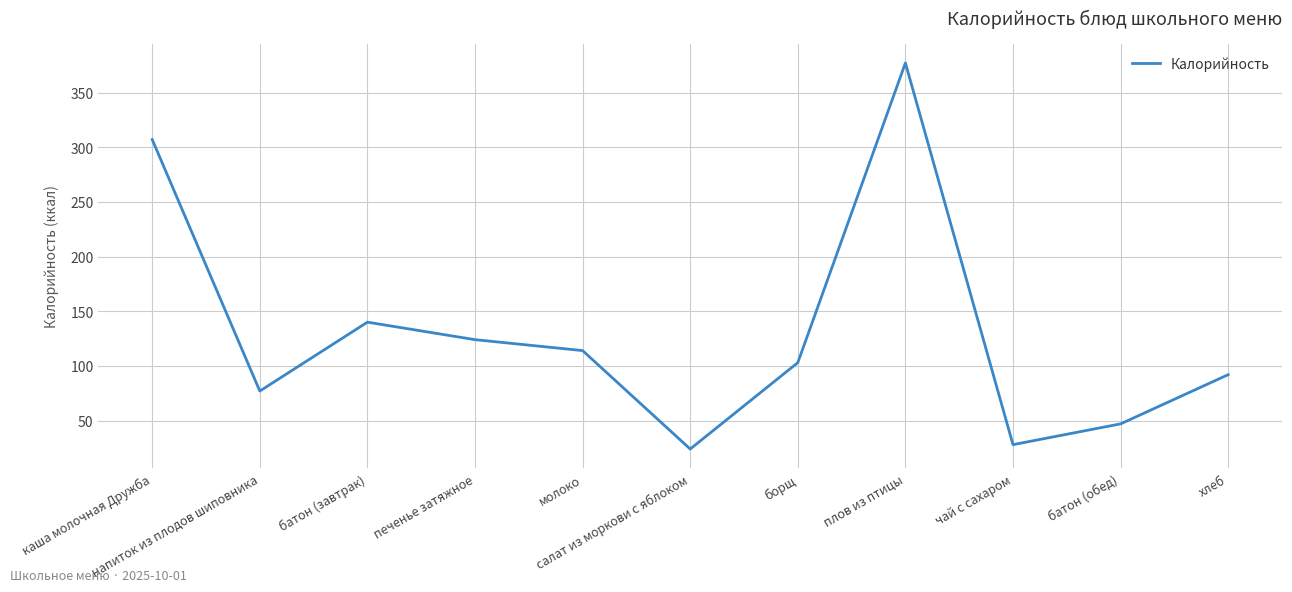

Is this an area chart (filled region under the line)?

No